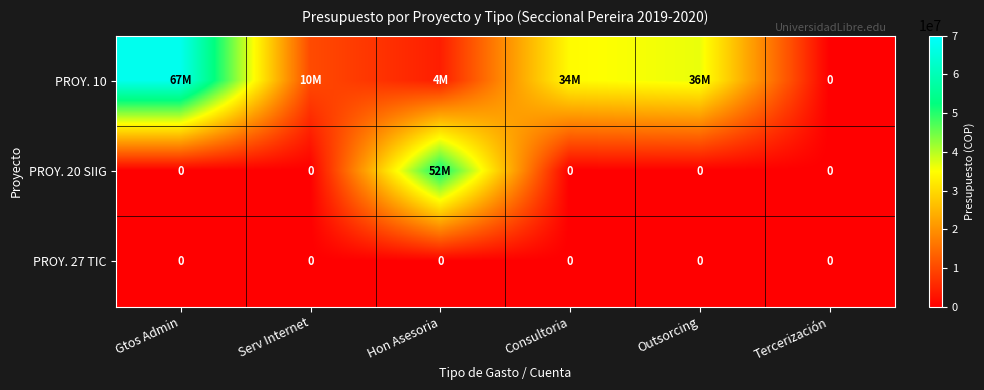

The PROY. 27 TIC series shows 0 at Hon Asesoria. True or false?

True